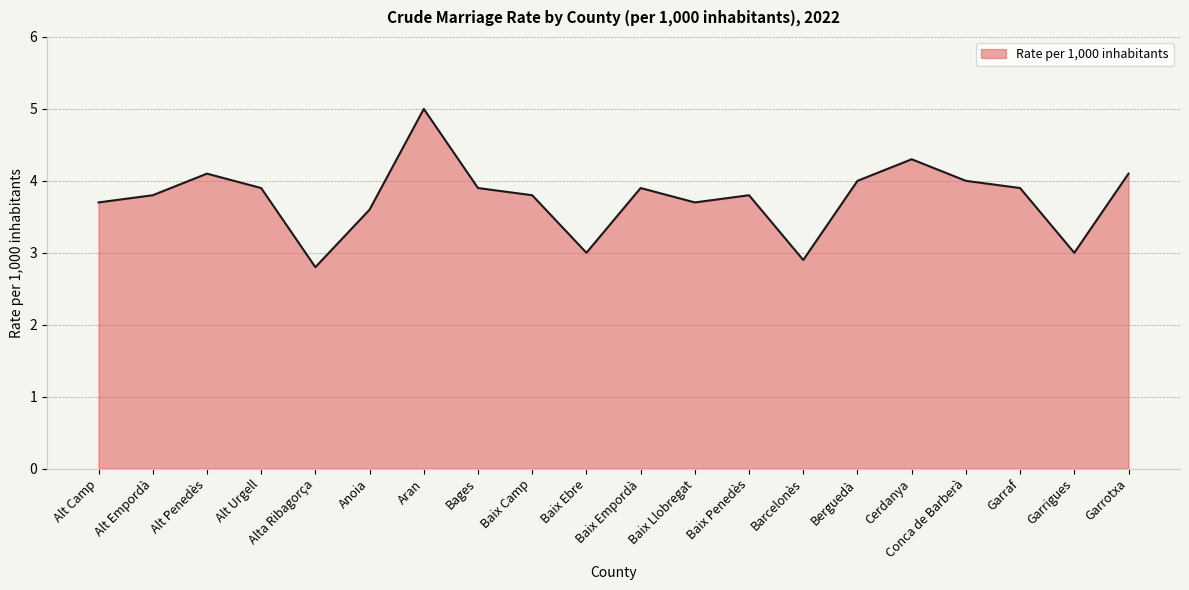

What is the minimum value shown in the chart?

2.8